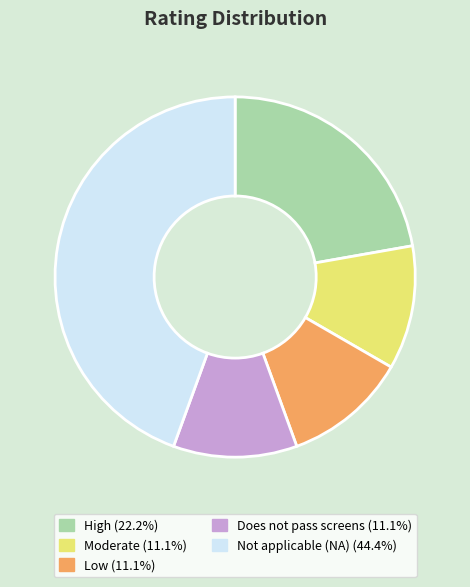

What is the ratio of the value at Does not pass screens to the value at High?

0.5